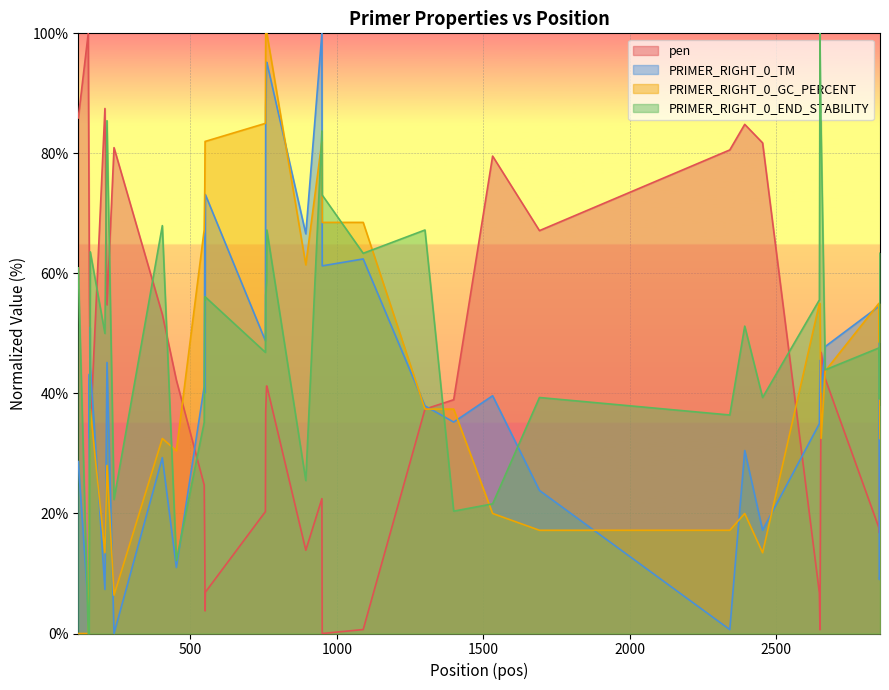

Does the chart display data point markers on the line(s)?

No